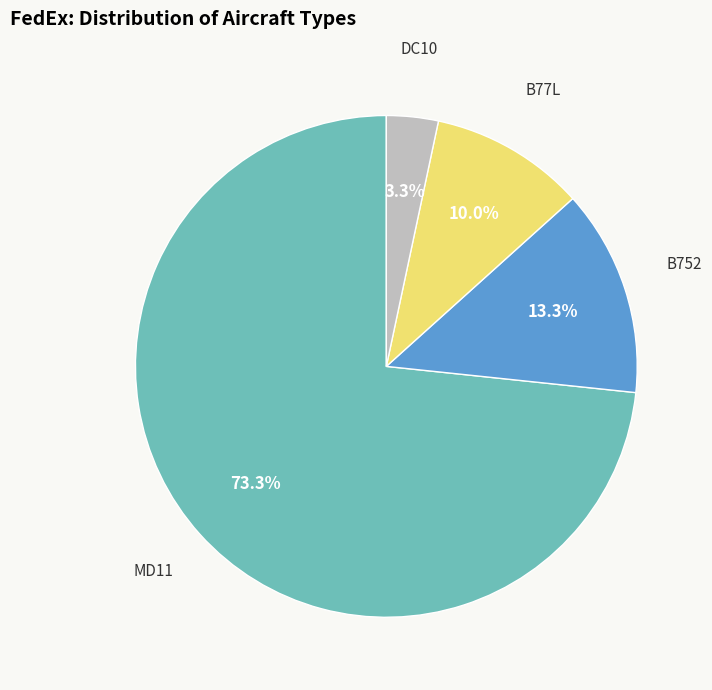

How many slices are in this pie chart?

4